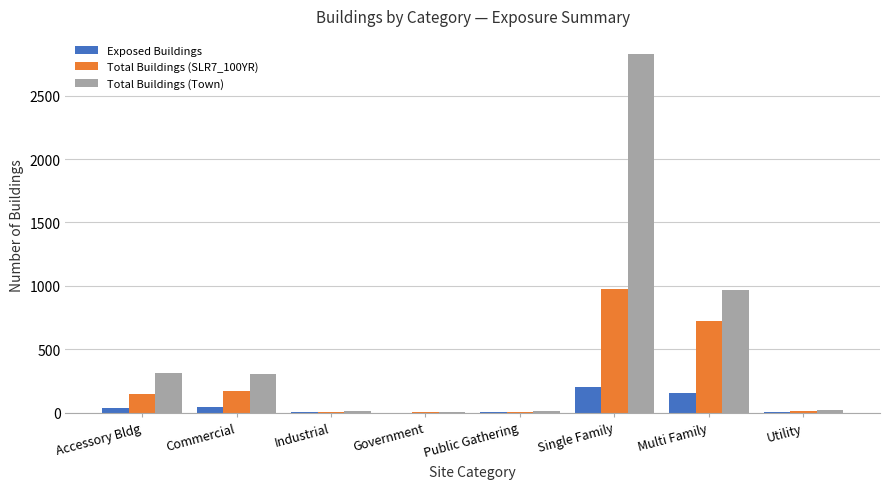

Between Public Gathering and Single Family, which series saw the biggest shift?

Total Buildings (Town)